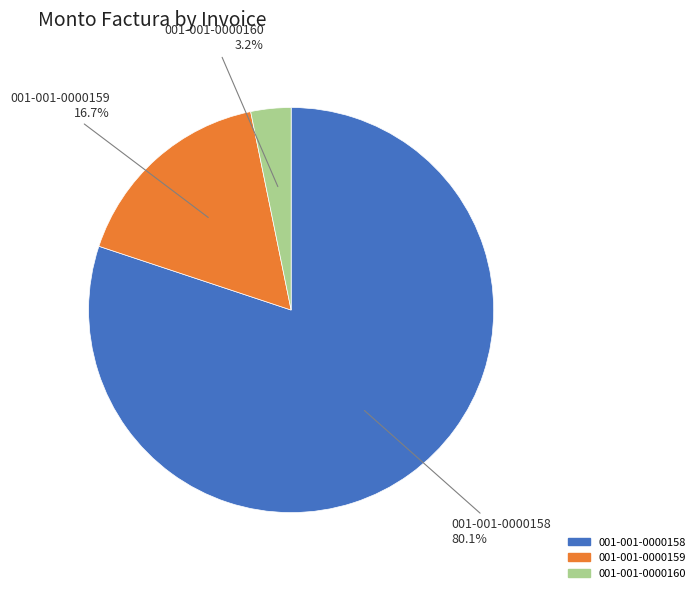

The 001-001-0000158 slice represents 88% of the pie. True or false?

False